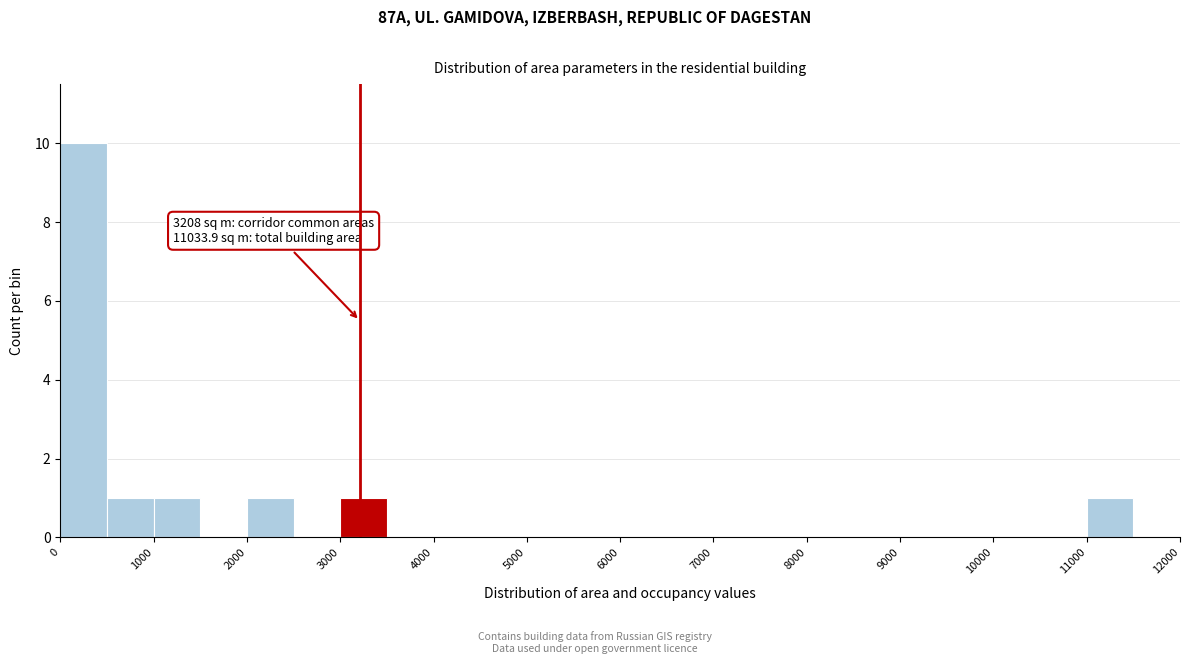

Which range on the x-axis has the tallest bar?

0 to 500